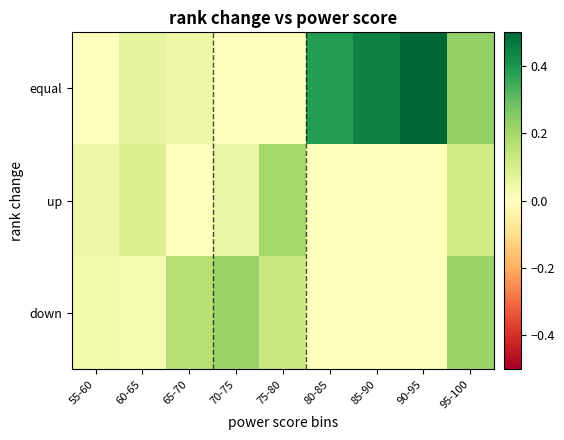

Rank the series at 90-95 from highest to lowest value.

equal, up, down